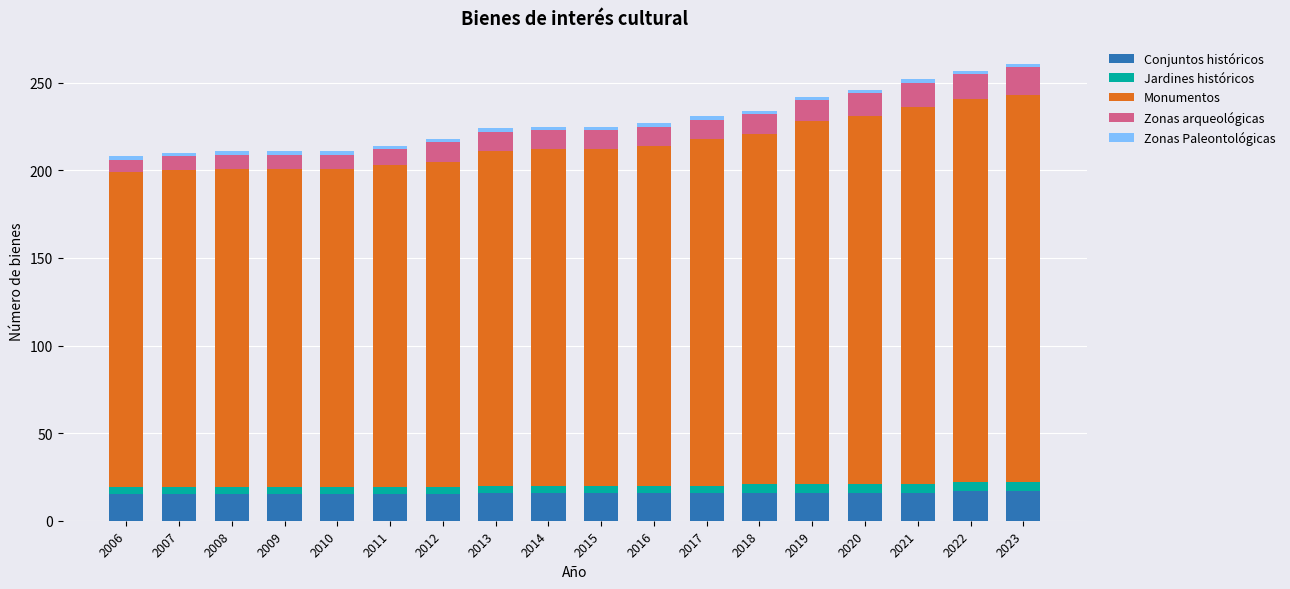

Are the bars horizontal?

No